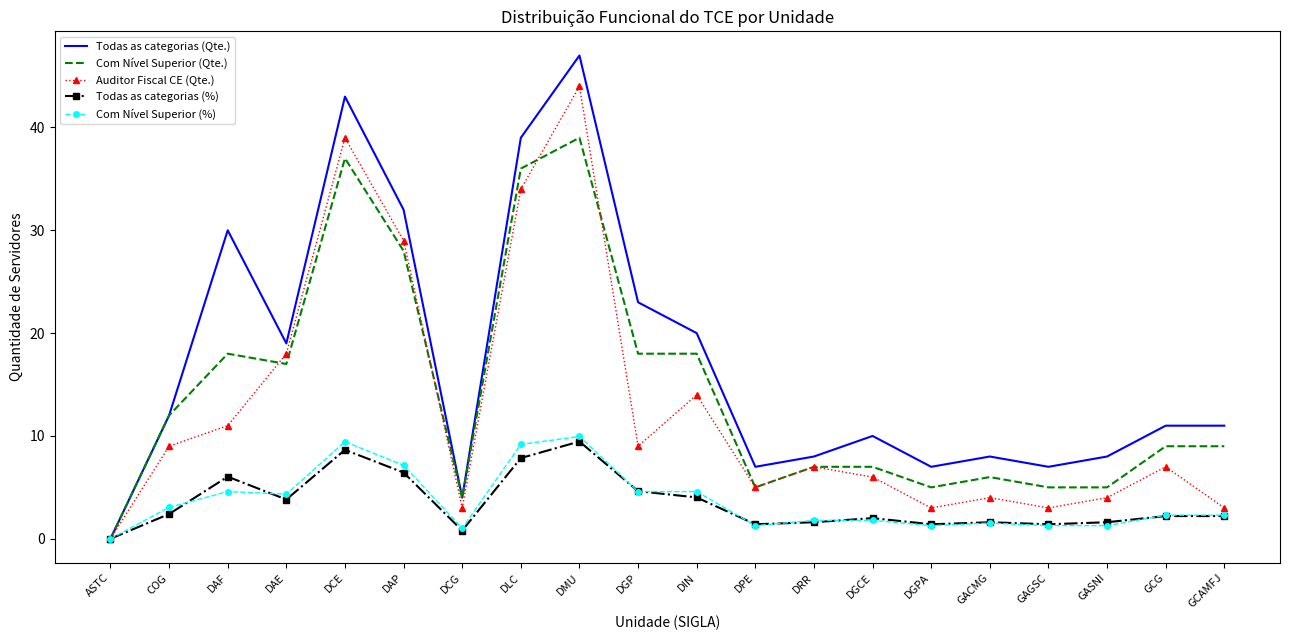

List the series in order of their peak value, lowest first.

Todas as categorias (%), Com Nível Superior (%), Com Nível Superior (Qte.), Auditor Fiscal CE (Qte.), Todas as categorias (Qte.)